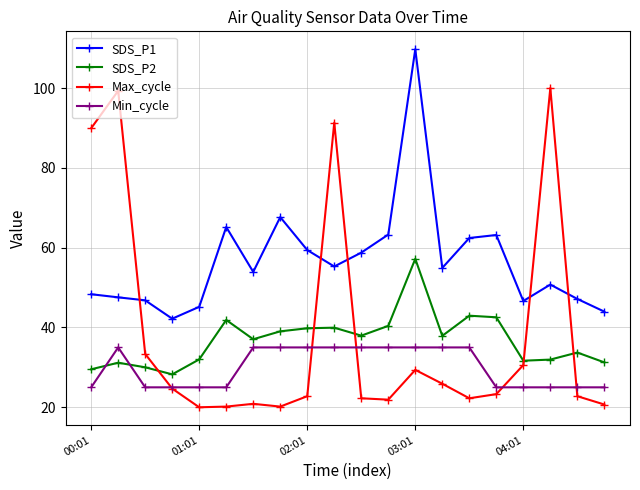

In Max_cycle, how many points are lower than both neighbors (excluding endpoints)?

4